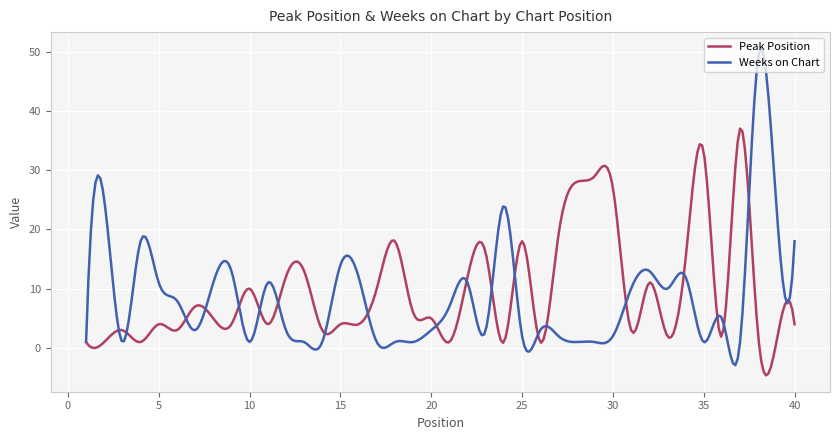

What is the smallest value displayed?

-4.6